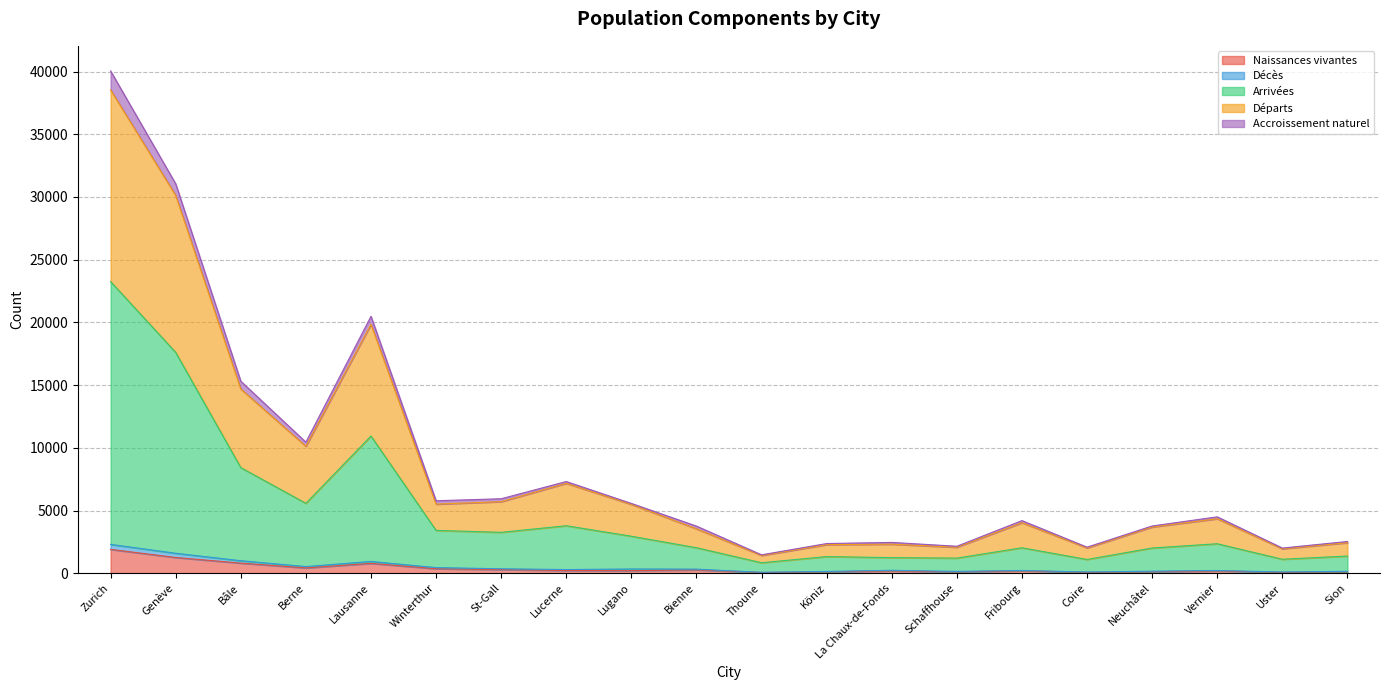

At which category is the sum across all series the highest?

Zurich